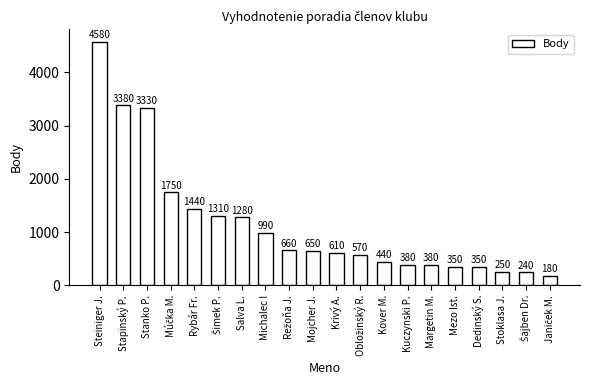

Which category has the highest value across all series?

Steiniger J.